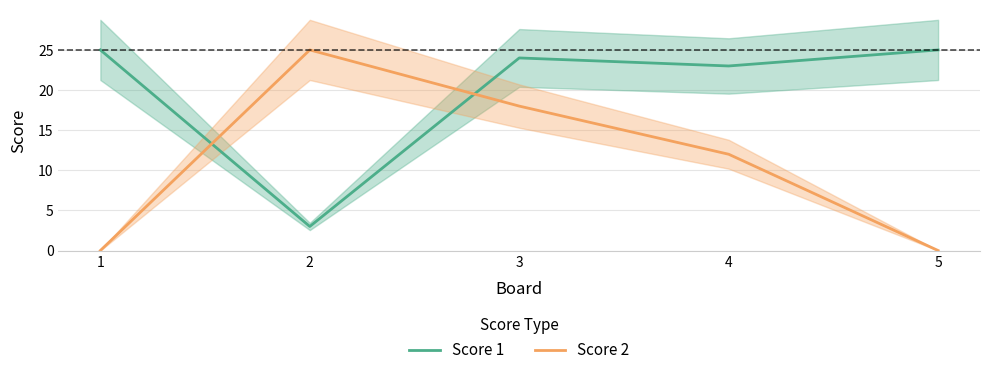

How many lines are shown in the chart?

2